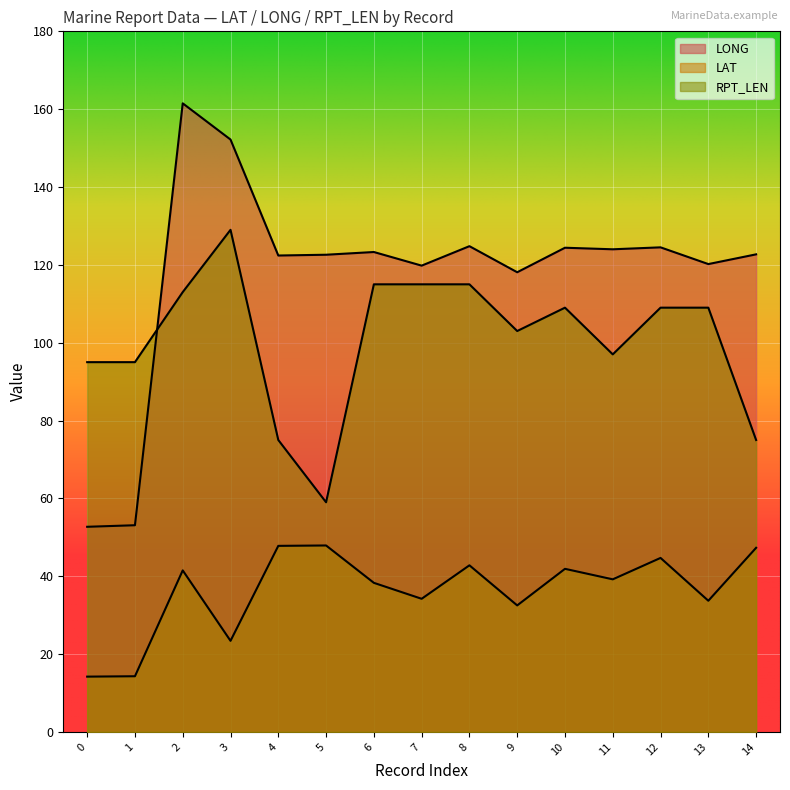

What is the difference between the second highest and minimum values in the LONG series?

99.5